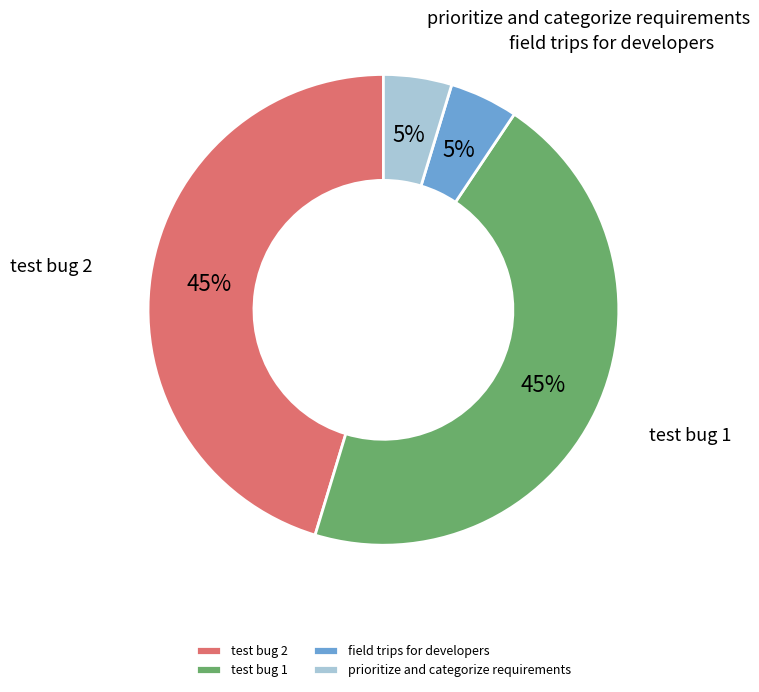

To the nearest percent, what is the average slice percentage?

25%